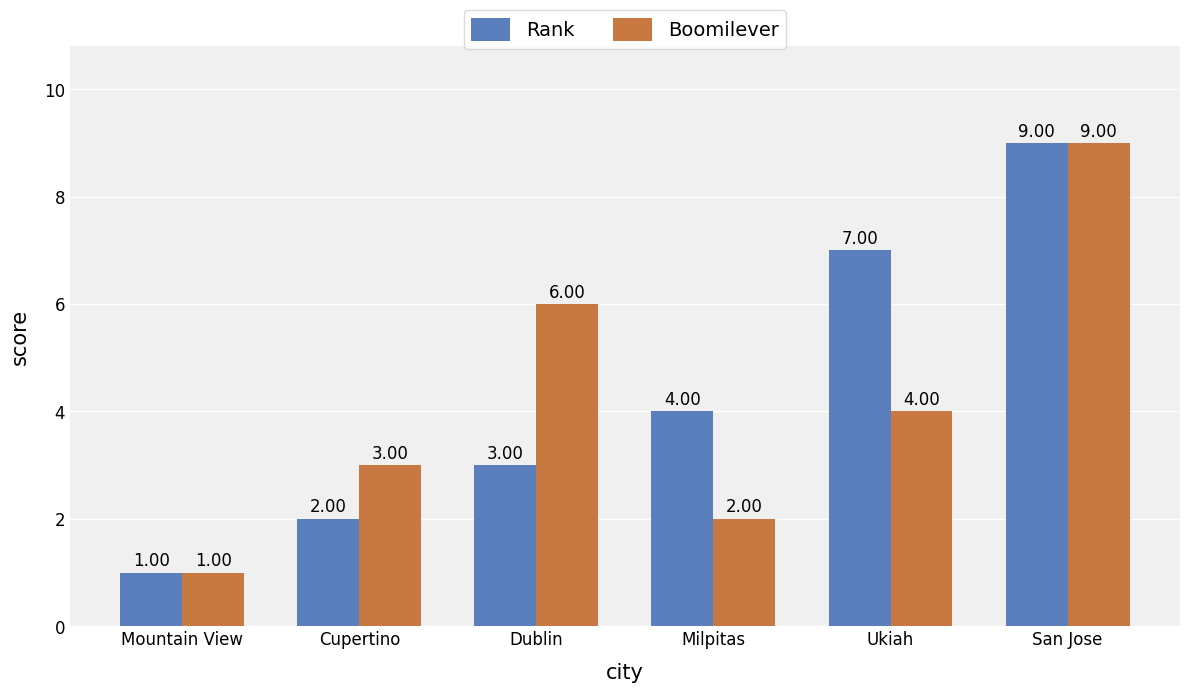

True or false: Boomilever has a value of 9 at Dublin.

False